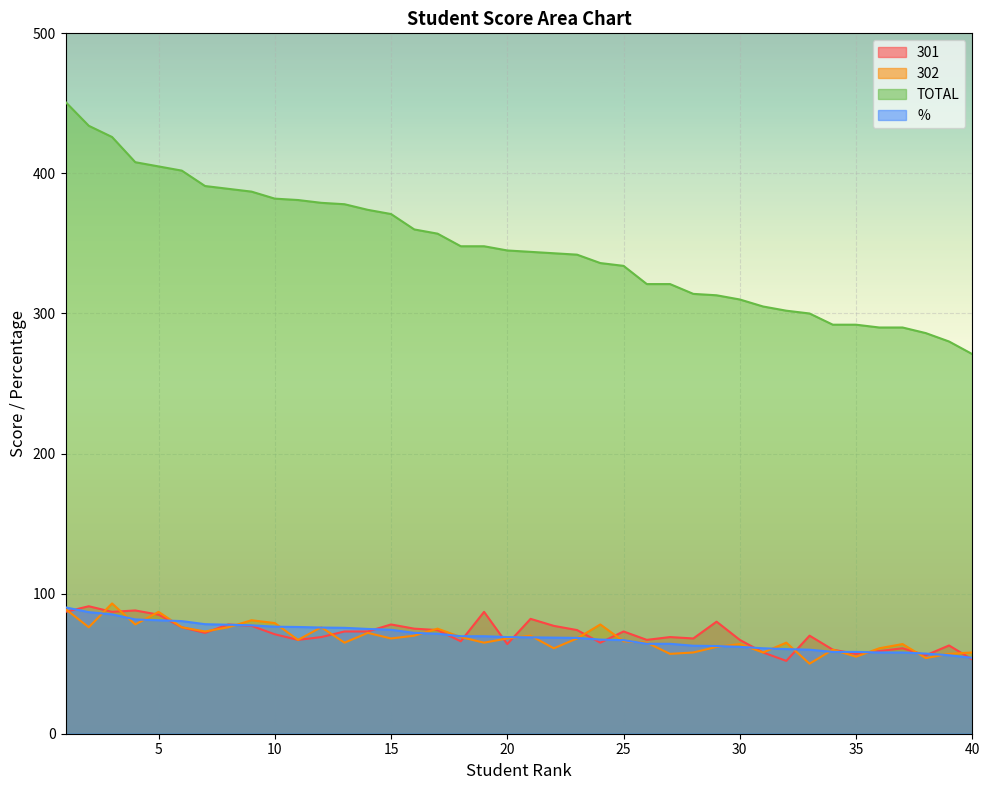

True or false: % and TOTAL cross at least once.

False